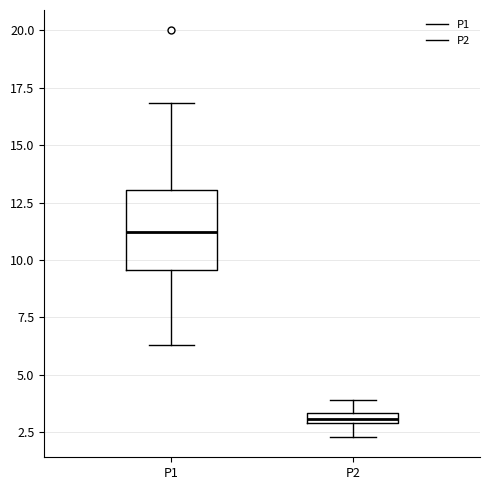

Which box has the lowest median line?

P2